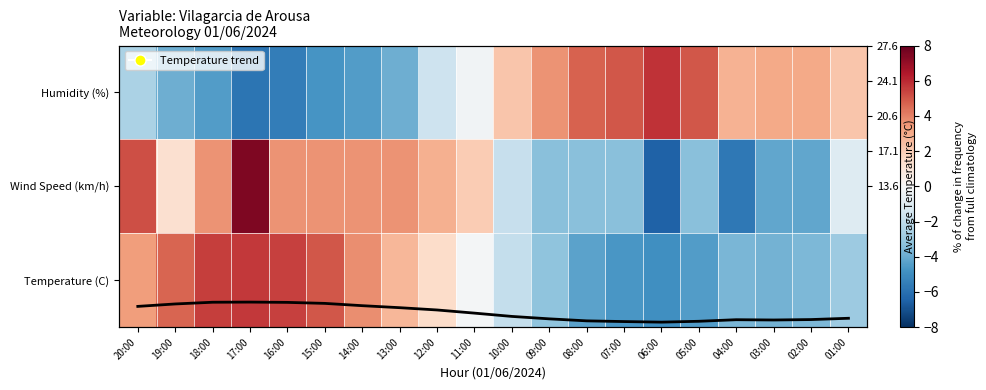

What is the spread (max minus min) of values at 13:00?

7.5